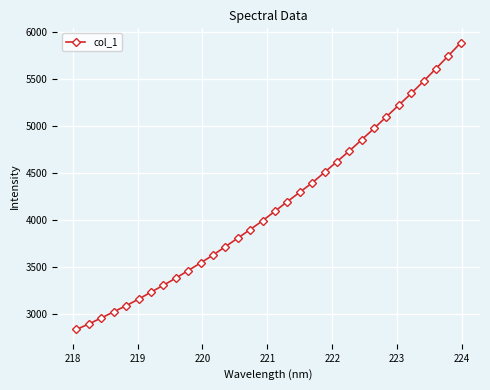

What is the maximum value shown in the chart?

5887.7